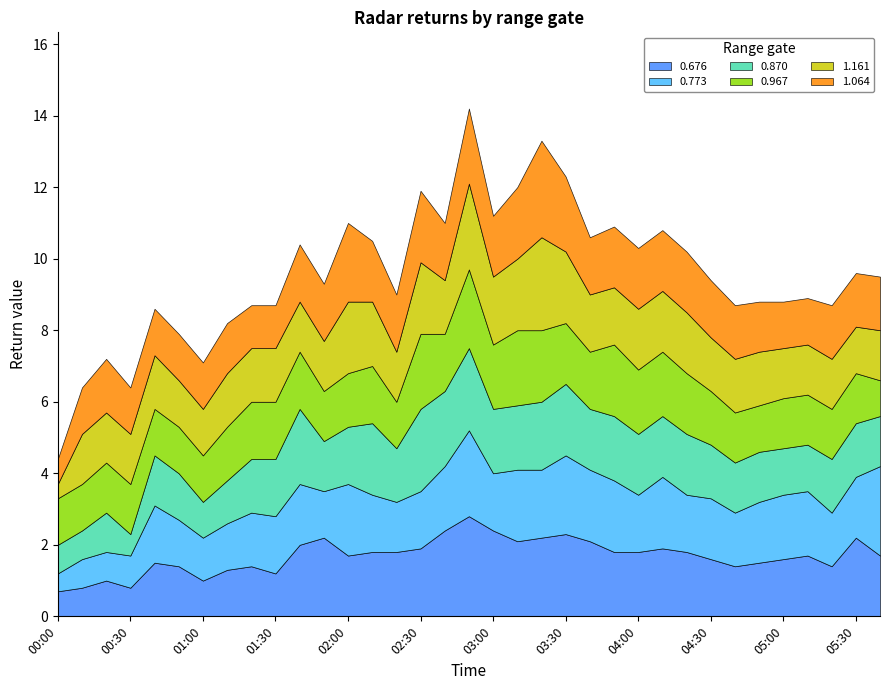

Reading left to right, transcribe all the data shown in this chart.

0.676: 0.7	0.8	1.0	0.8	1.5	1.4	1.0	1.3	1.4	1.2	2.0	2.2	1.7	1.8	1.8	1.9	2.4	2.8	2.4	2.1	2.2	2.3	2.1	1.8	1.8	1.9	1.8	1.6	1.4	1.5	1.6	1.7	1.4	2.2	1.7
0.773: 0.5	0.8	0.8	0.9	1.6	1.3	1.2	1.3	1.5	1.6	1.7	1.3	2.0	1.6	1.4	1.6	1.8	2.4	1.6	2.0	1.9	2.2	2.0	2.0	1.6	2.0	1.6	1.7	1.5	1.7	1.8	1.8	1.5	1.7	2.5
0.870: 0.8	0.8	1.1	0.6	1.4	1.3	1.0	1.2	1.5	1.6	2.1	1.4	1.6	2.0	1.5	2.3	2.1	2.3	1.8	1.8	1.9	2.0	1.7	1.8	1.7	1.7	1.7	1.5	1.4	1.4	1.3	1.3	1.5	1.5	1.4
0.967: 1.3	1.3	1.4	1.4	1.3	1.3	1.3	1.5	1.6	1.6	1.6	1.4	1.5	1.6	1.3	2.1	1.6	2.2	1.8	2.1	2.0	1.7	1.6	2.0	1.8	1.8	1.7	1.5	1.4	1.3	1.4	1.4	1.4	1.4	1.0
1.161: 0.4	1.4	1.4	1.4	1.5	1.3	1.3	1.5	1.5	1.5	1.4	1.4	2.0	1.8	1.4	2.0	1.5	2.4	1.9	2.0	2.6	2.0	1.6	1.6	1.7	1.7	1.7	1.5	1.5	1.5	1.4	1.4	1.4	1.3	1.4
1.064: 0.7	1.3	1.5	1.3	1.3	1.3	1.3	1.4	1.2	1.2	1.6	1.6	2.2	1.7	1.6	2.0	1.6	2.1	1.7	2.0	2.7	2.1	1.6	1.7	1.7	1.7	1.7	1.6	1.5	1.4	1.3	1.3	1.5	1.5	1.5